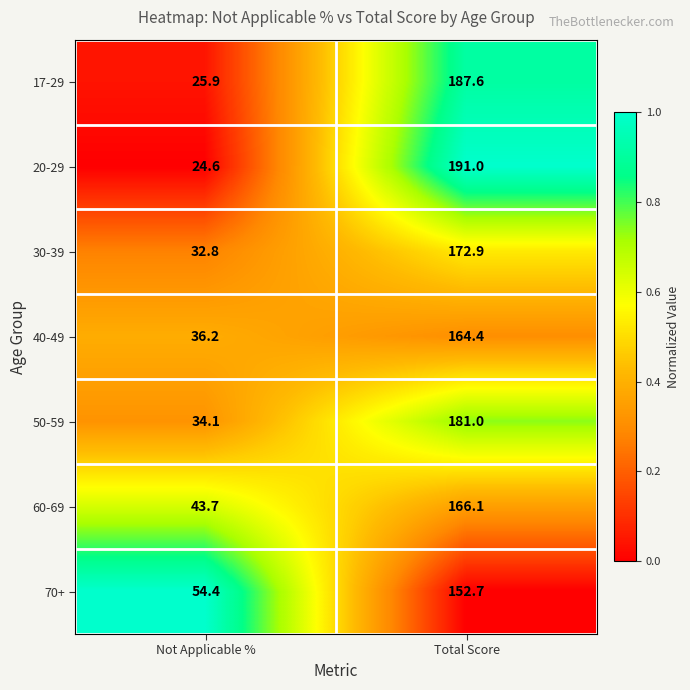

The value of 20-29 at Total Score is 110.5. True or false?

False